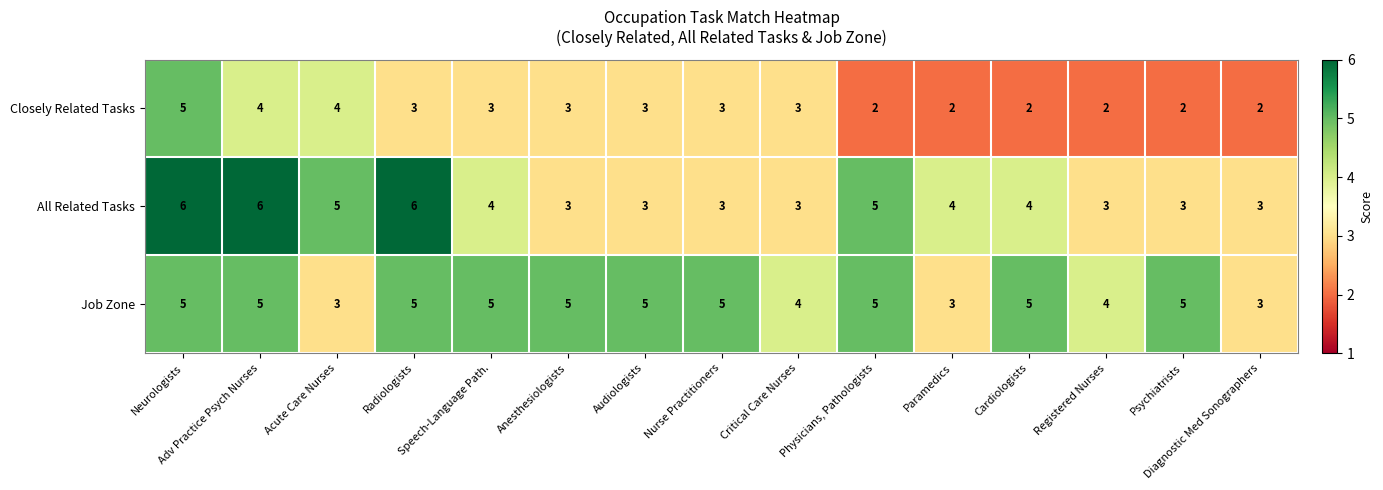

Which series has the largest total across all categories?

Job Zone